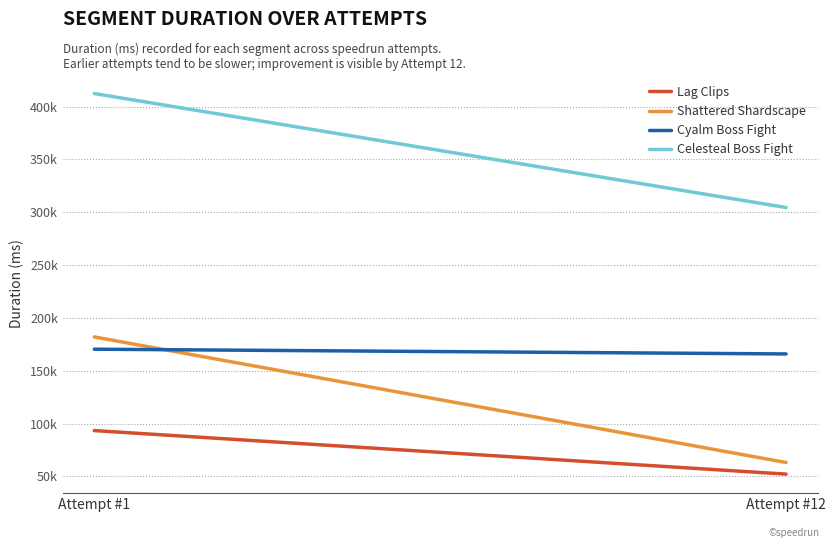

How many categories are shown in the chart?

2